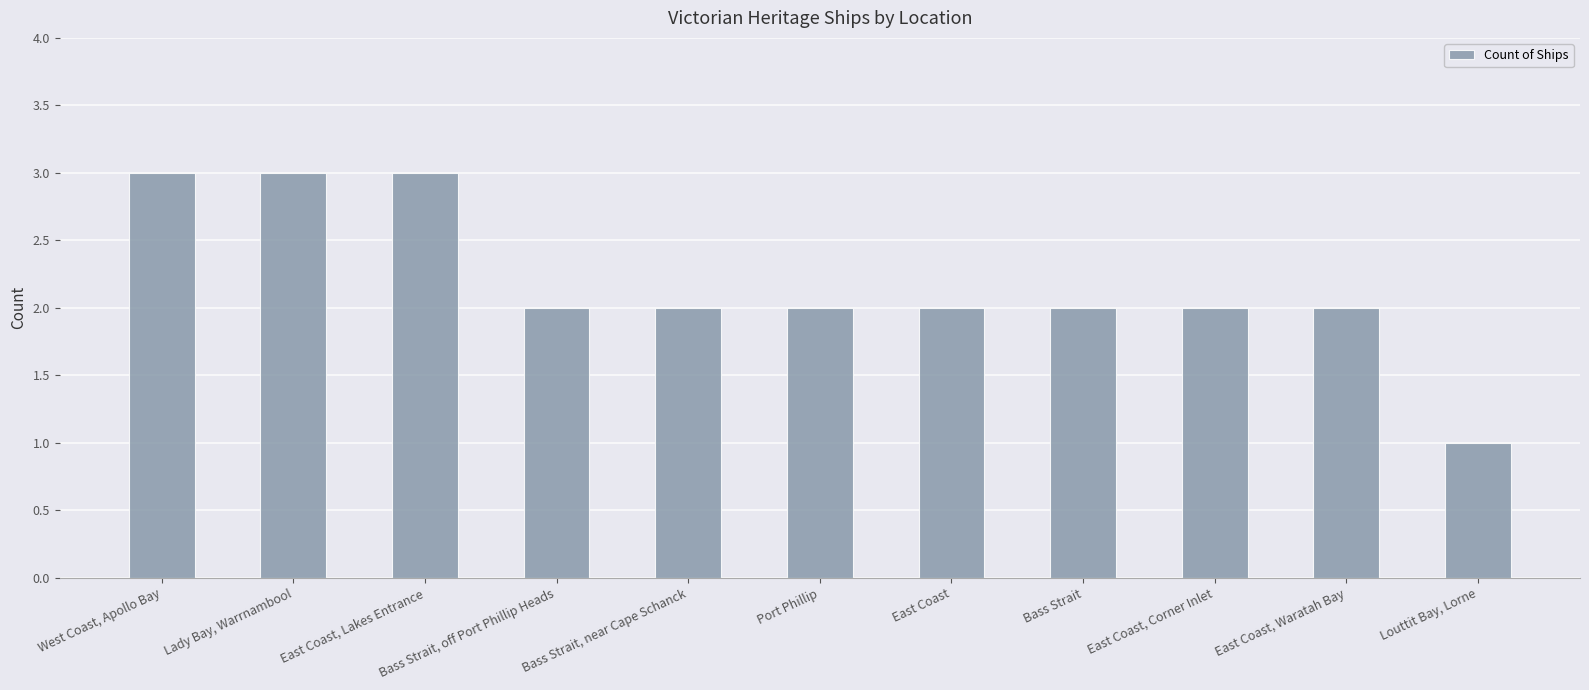

What is the smallest value displayed?

1